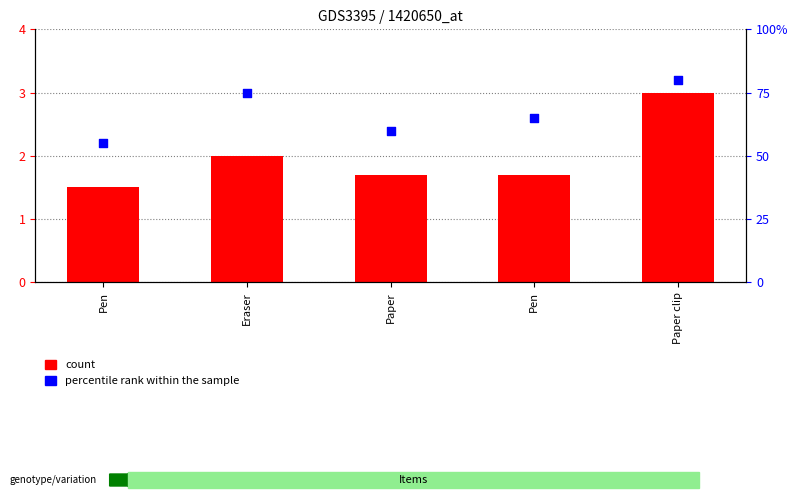

Which series has the largest Y range (max minus min)?

percentile rank within the sample